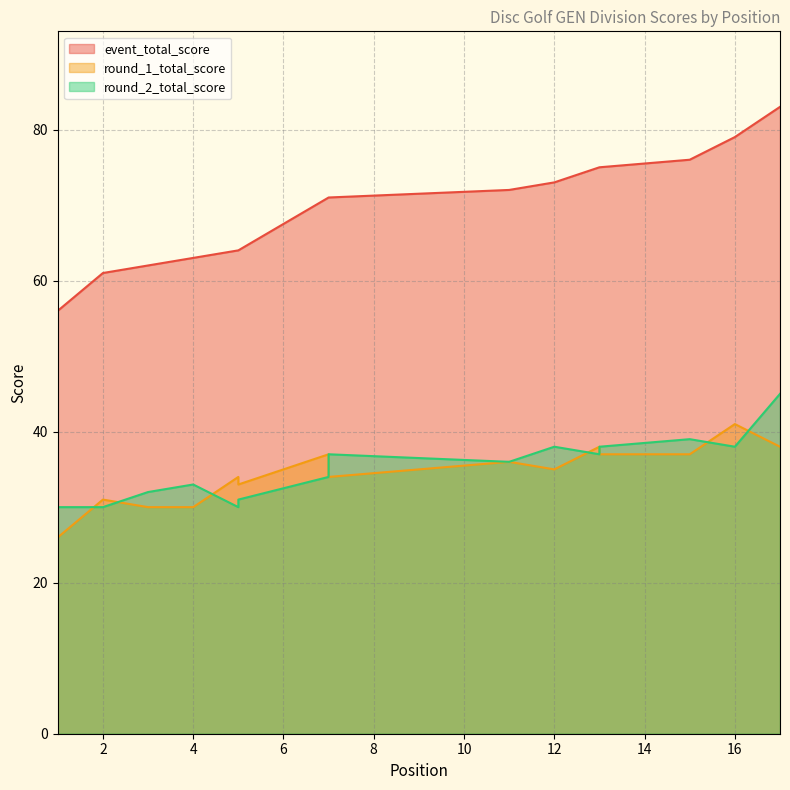

True or false: round_2_total_score and event_total_score intersect in this chart.

False